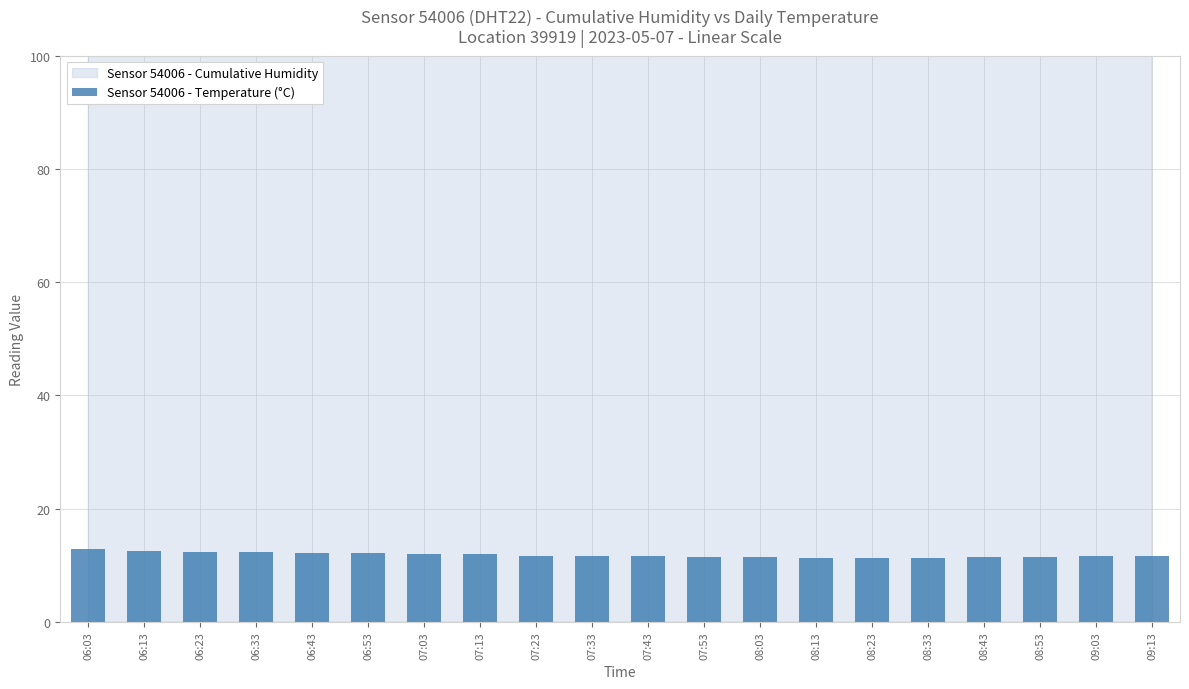

Rank the categories by value from highest to lowest.

06:03, 06:13, 06:23, 06:33, 06:43, 06:53, 07:03, 07:13, 07:23, 07:33, 09:13, 07:43, 09:03, 07:53, 08:53, 08:03, 08:43, 08:13, 08:33, 08:23